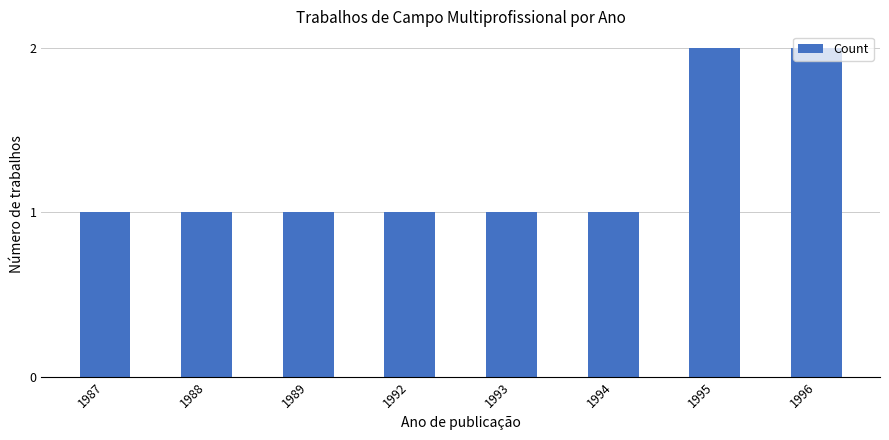

What is the greatest value displayed?

2